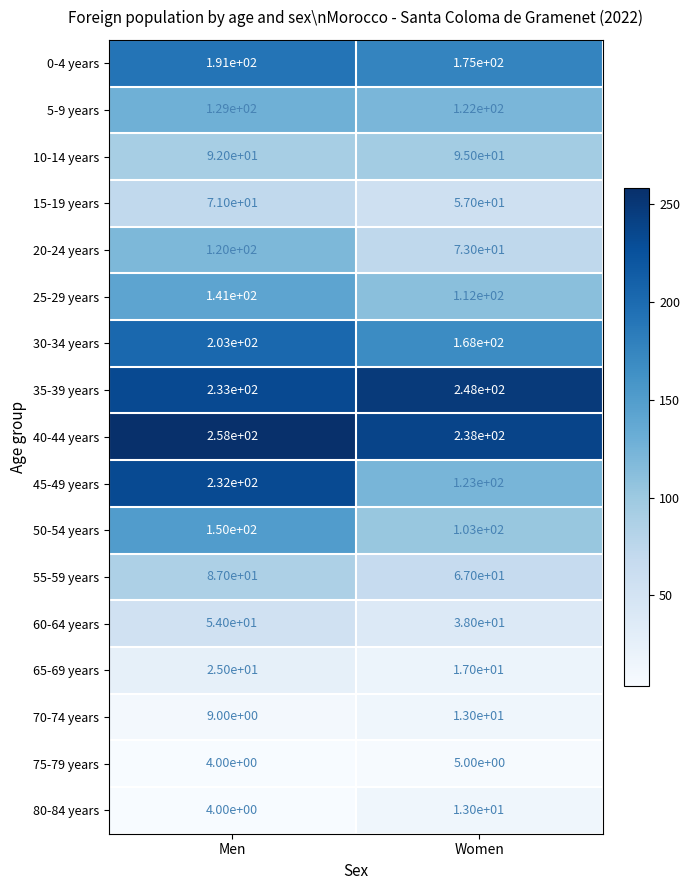

At which category is the sum across all series the highest?

Men